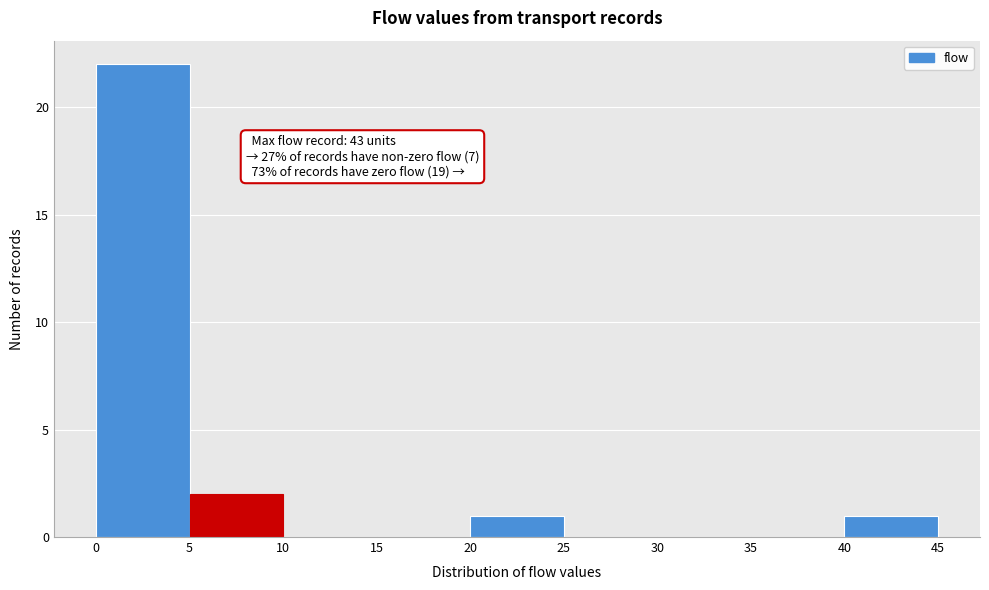

Over which range of the x-axis is the bar tallest?

0 to 5